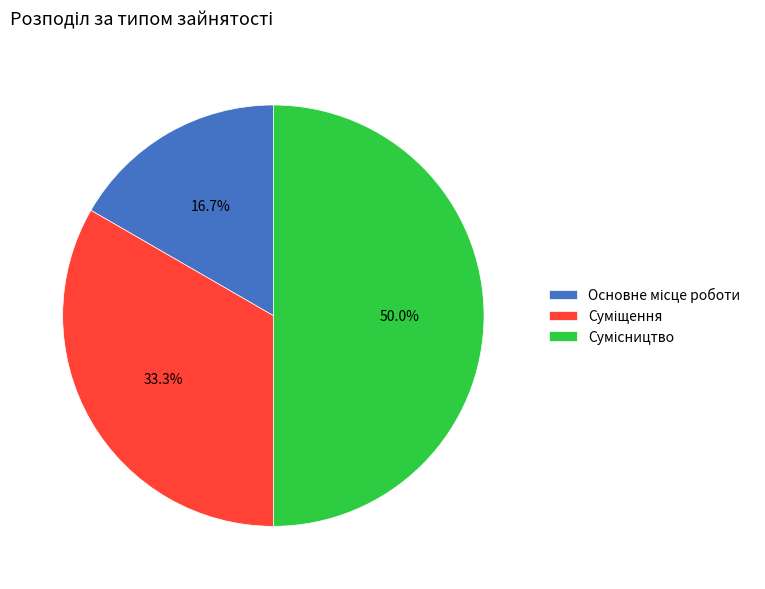

Approximately how many times larger is the value at Сумісництво compared to Основне місце роботи?

3.0